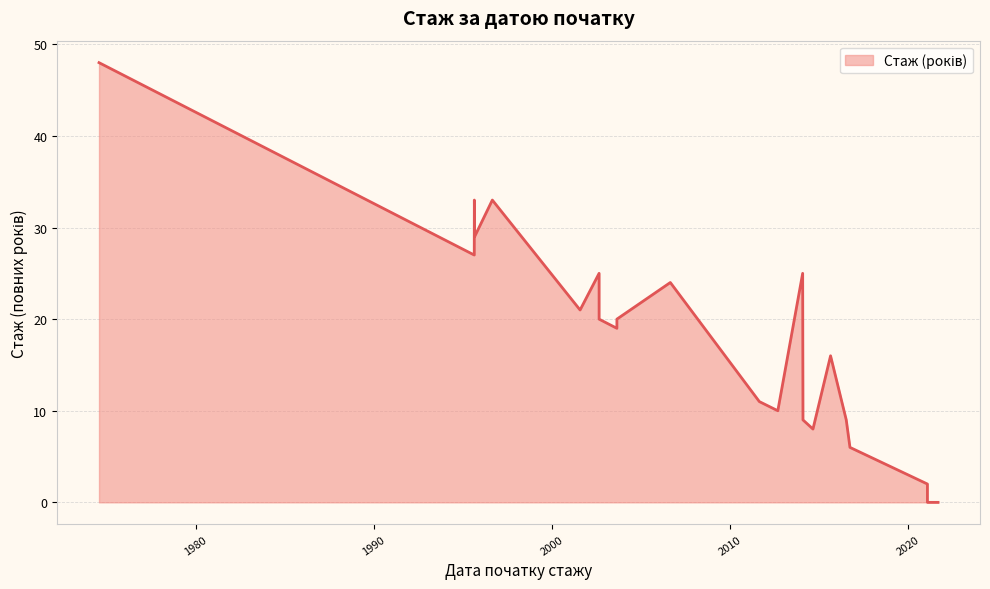

At which label is the value closest to 24?

2006-09-01